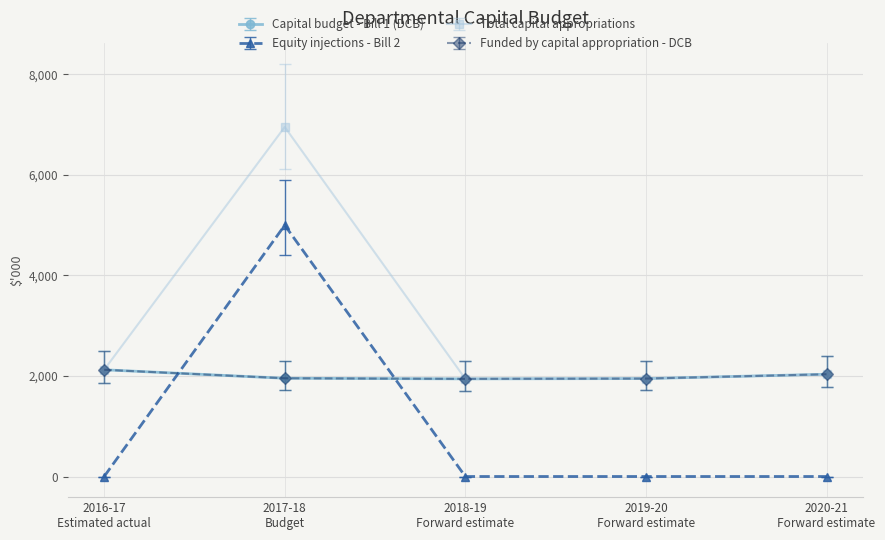

Is this an area chart (filled region under the line)?

No